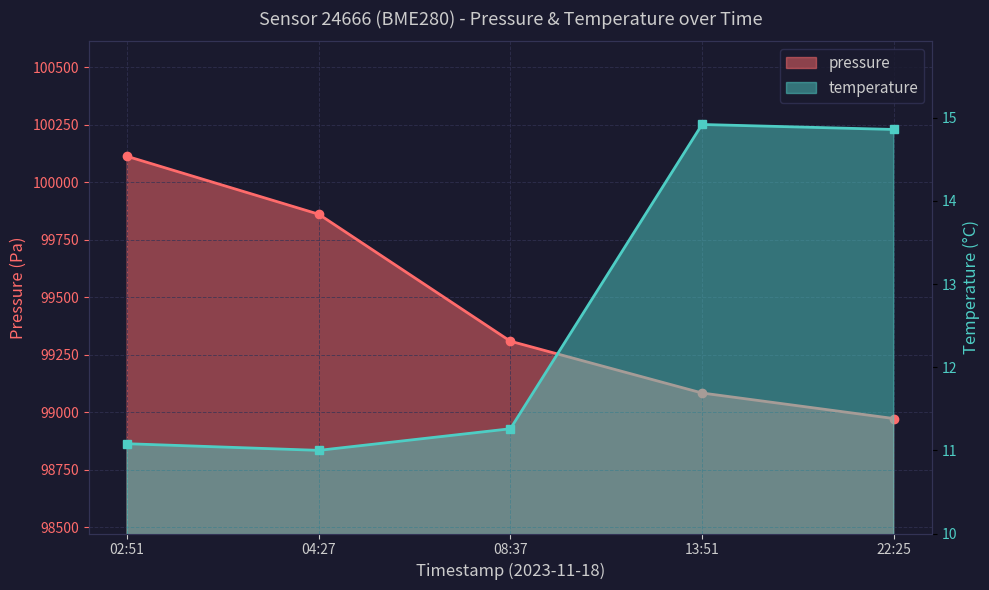

Between 04:27 and 22:25, which series saw the biggest shift?

pressure